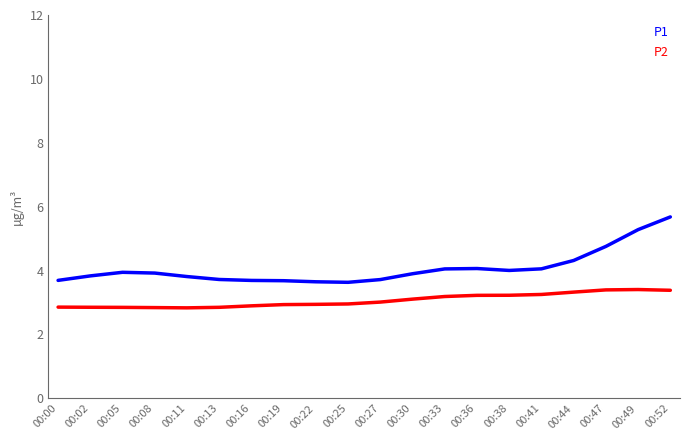

Which series has the largest total across all categories?

P1